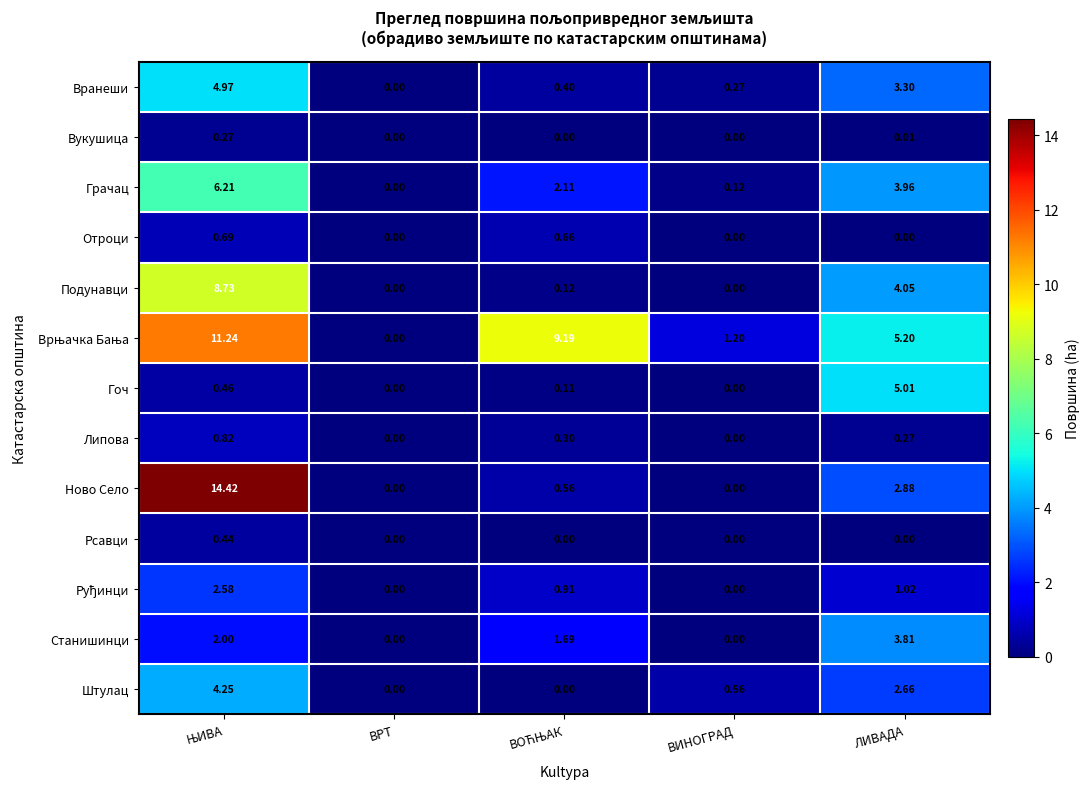

Is the value of Отроци at ЛИВАДА greater than the value of Штулац at ВИНОГРАД?

No